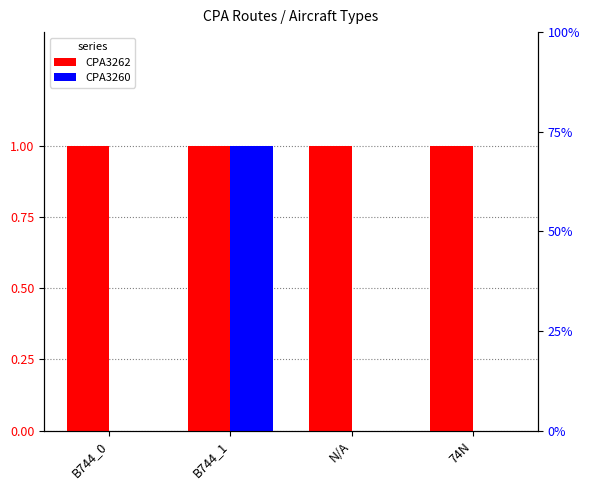

At N/A, list the series in order from largest to smallest.

CPA3262, CPA3260